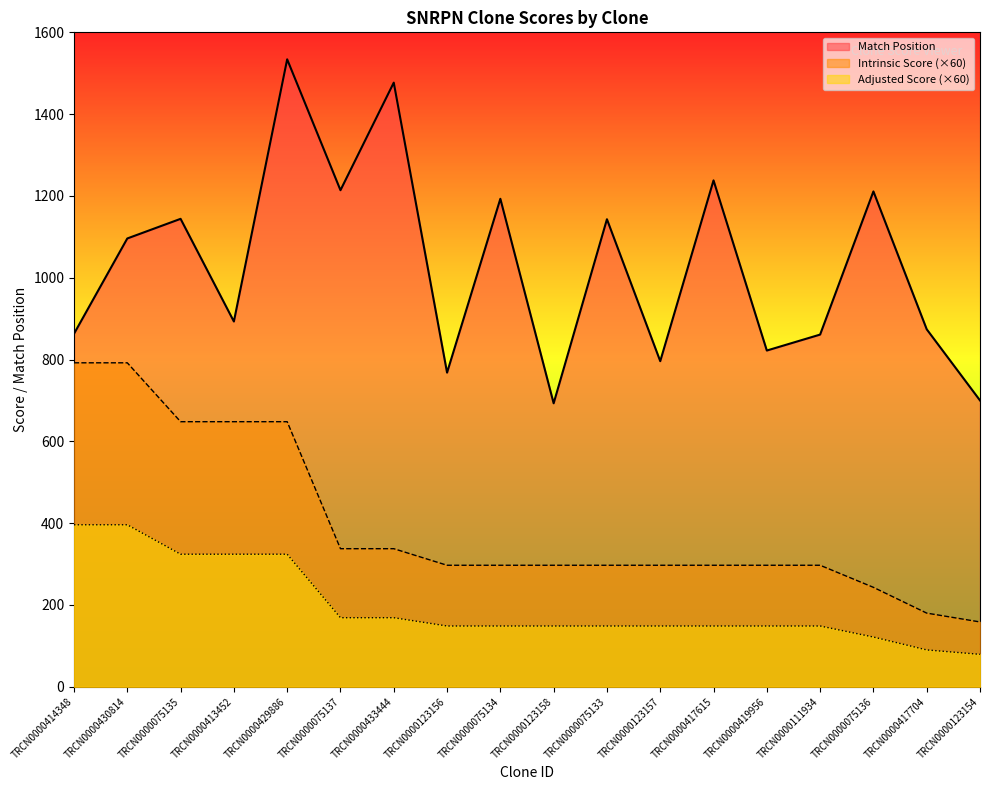

Which has a higher value, TRCN0000123158 or TRCN0000414348?

TRCN0000414348